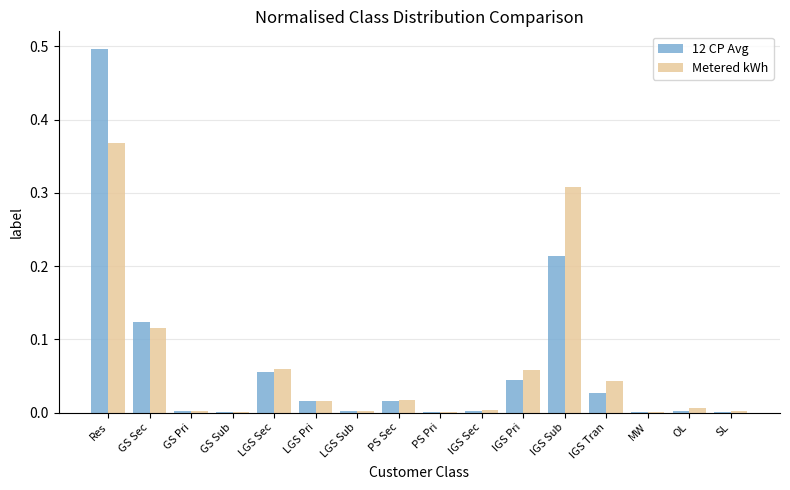

Which category has the highest value in the Metered kWh series?

Res